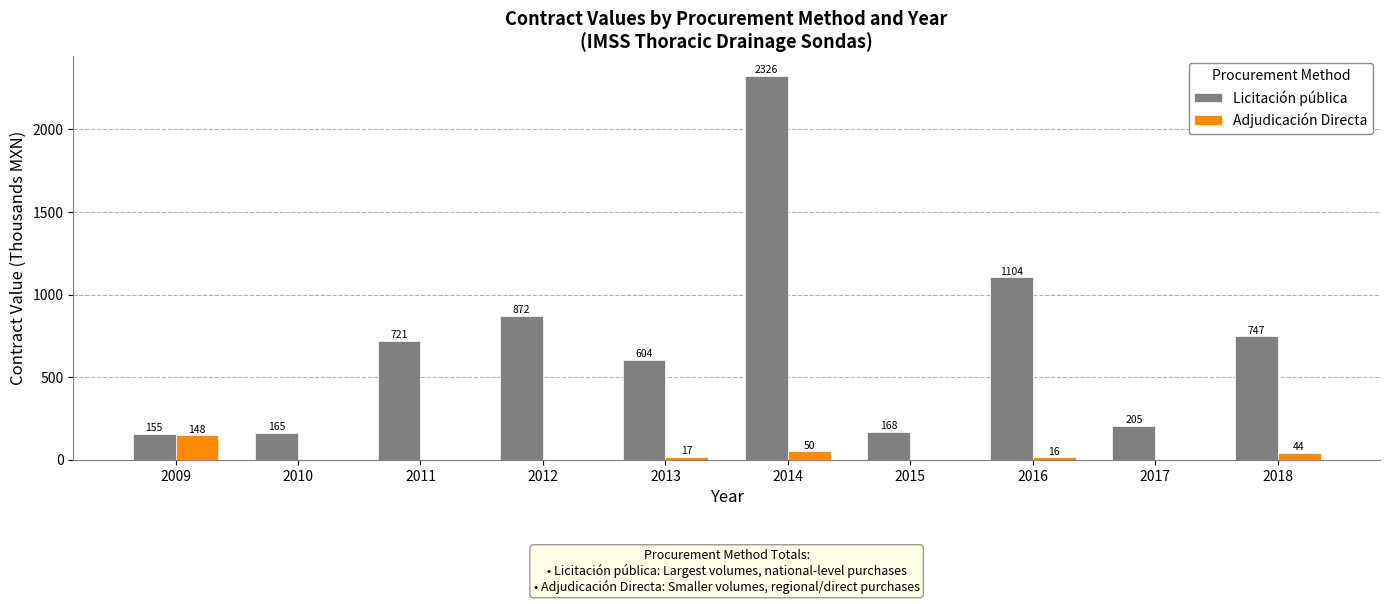

What are all the series names shown in the legend?

Licitación pública, Adjudicación Directa